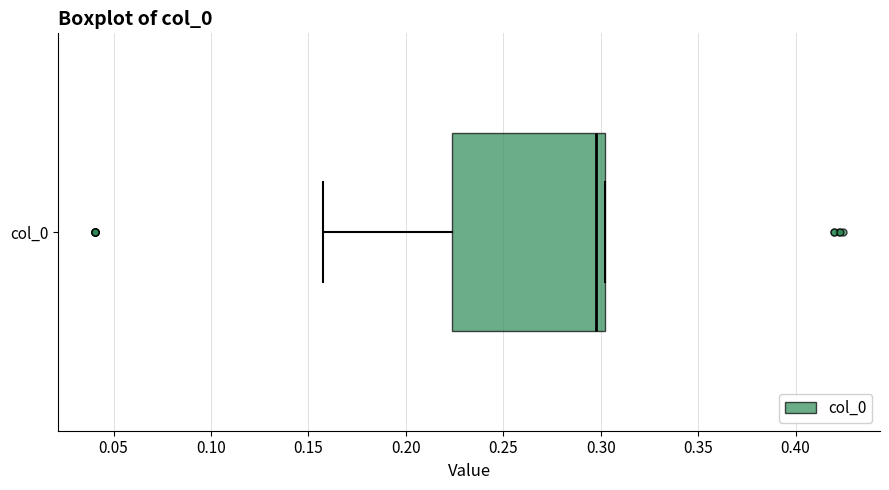

Where is the right edge of the box for col_0 on the x-axis? The values are not printed on the chart, so give them approximately, as read against the axis.

0.300